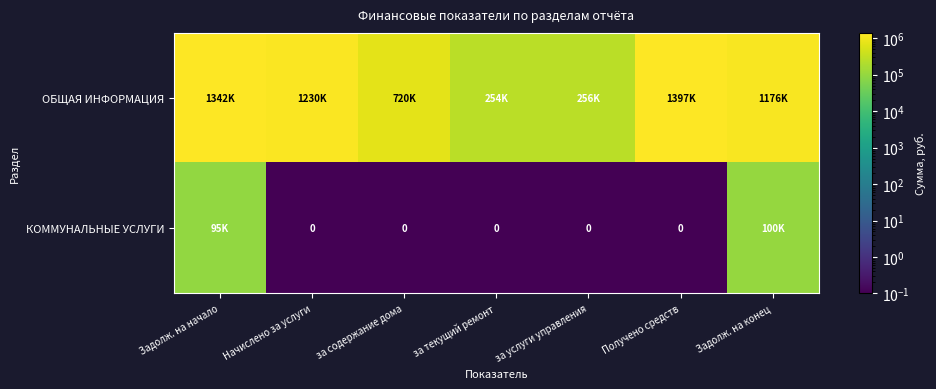

What is the difference between the second highest and minimum values in the КОММУНАЛЬНЫЕ УСЛУГИ series?

95321.9